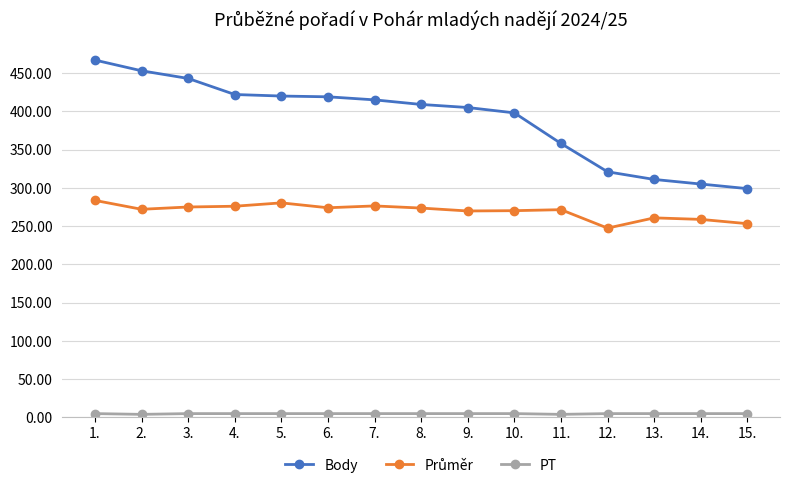

What is the label of the 5th point from the right?

11.